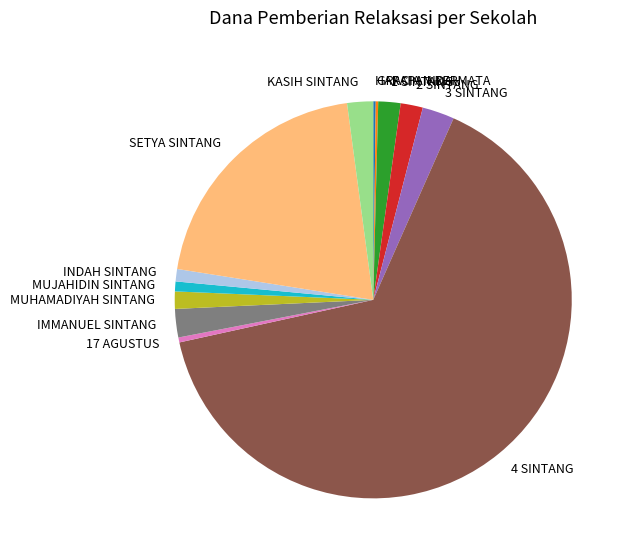

What is the largest slice in the pie chart?

4 SINTANG